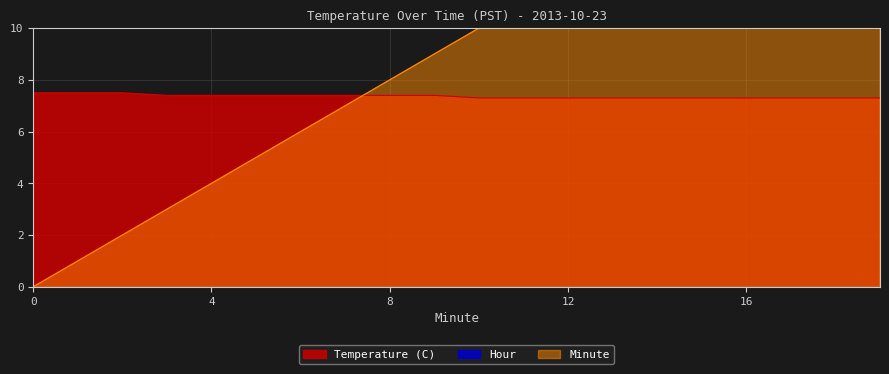

True or false: Minute and Temperature (C) cross at least once.

True